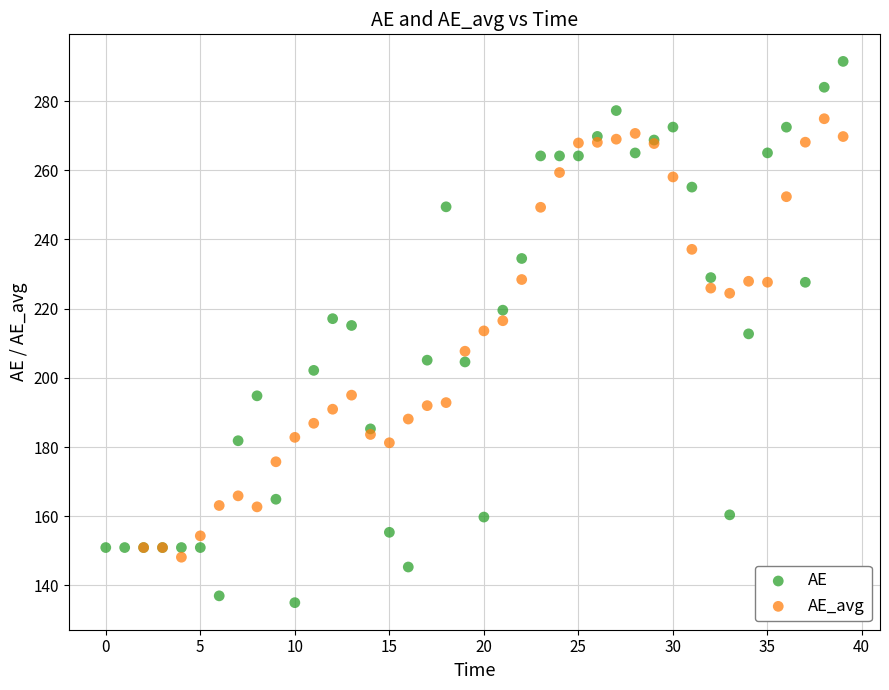

Which series contains the lowest Y value?

AE